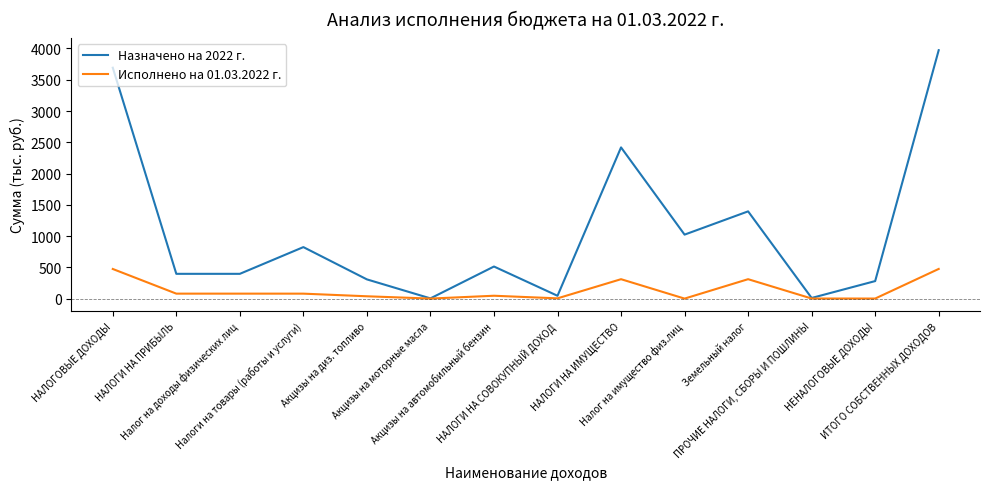

What is the sum of all Исполнено на 01.03.2022 г. values?

1894.5